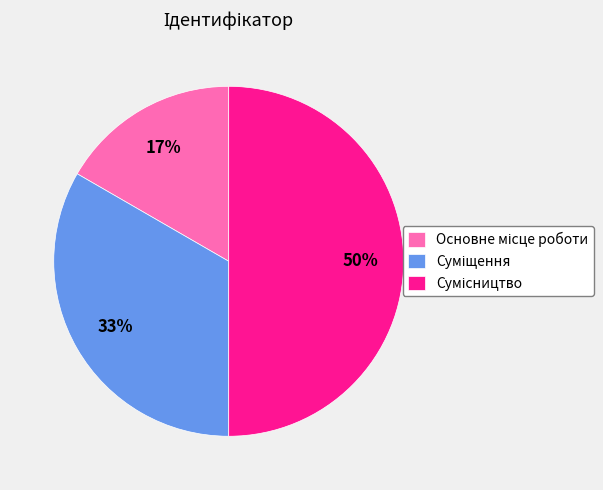

To the nearest percent, what is the difference between the largest and smallest slice percentages?

33%